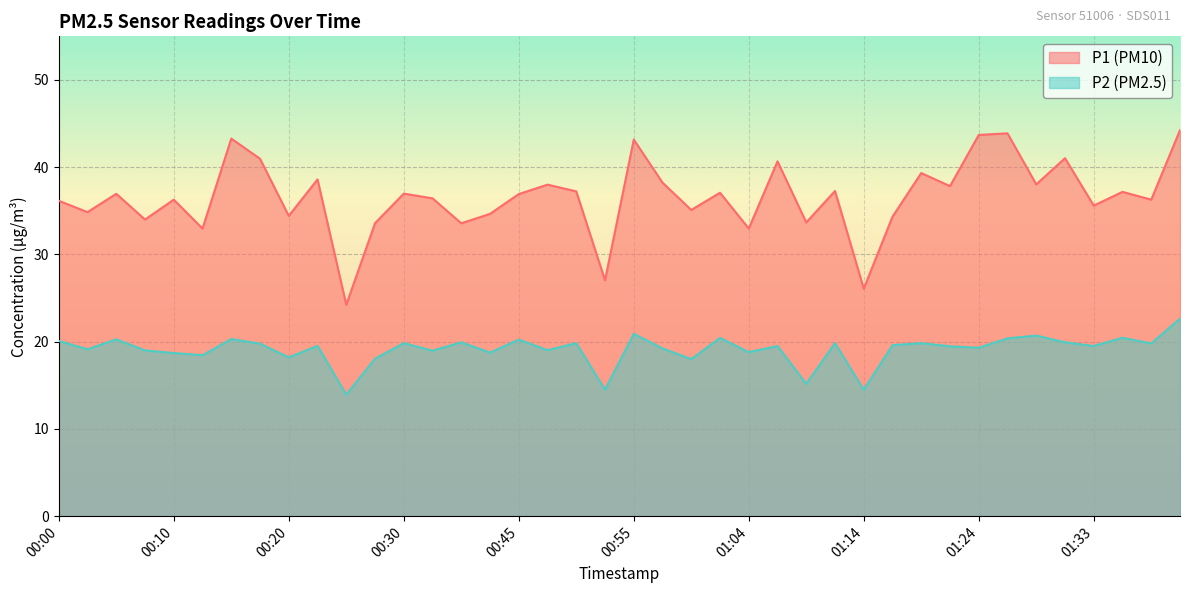

What is the label of the 23rd point from the right?

00:47